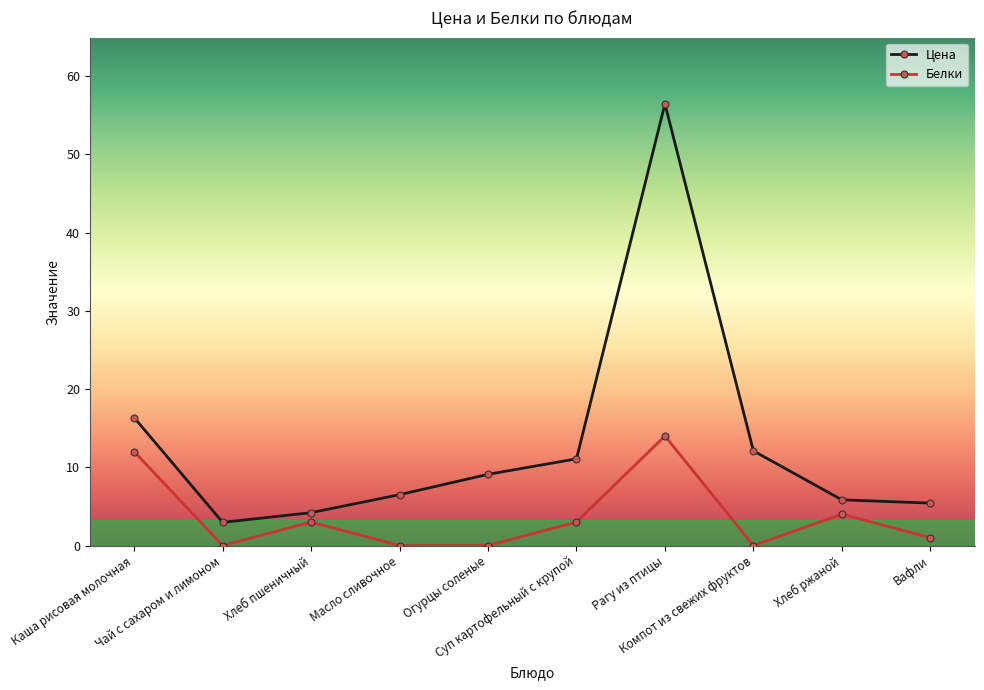

Which series has the largest range (max minus min)?

Цена